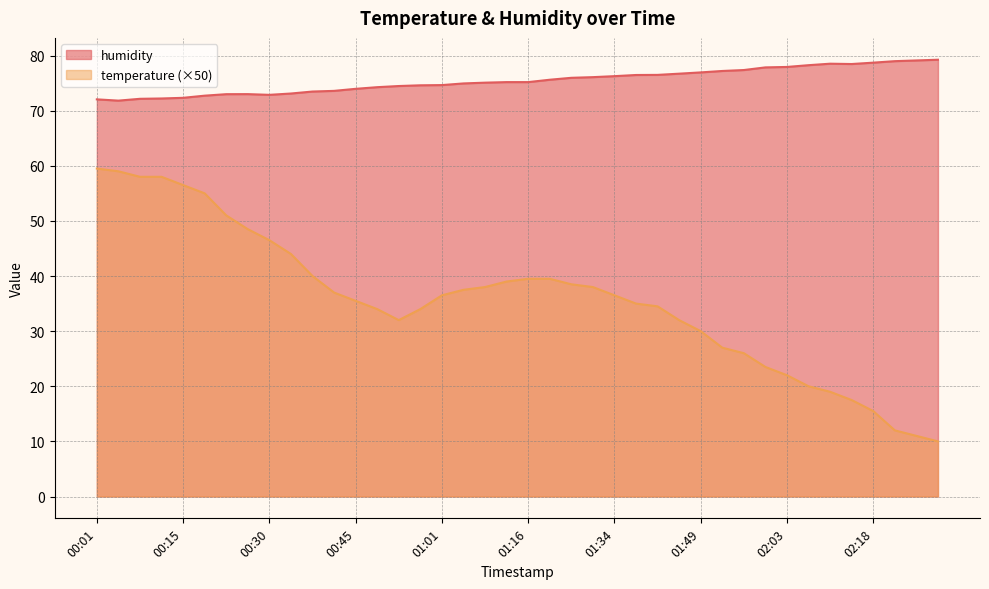

True or false: temperature has a value of 12.0 at 02:22.

True